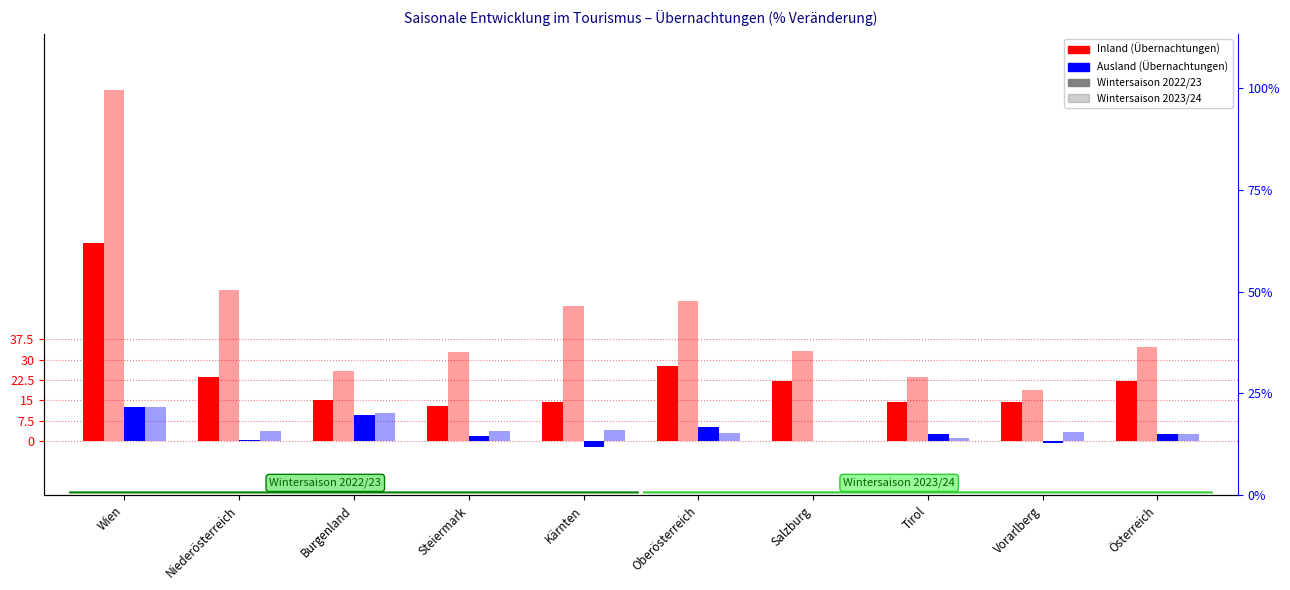

True or false: Übernachtungen Ausland 2022/23 has a value of 38.5 at Tirol.

False